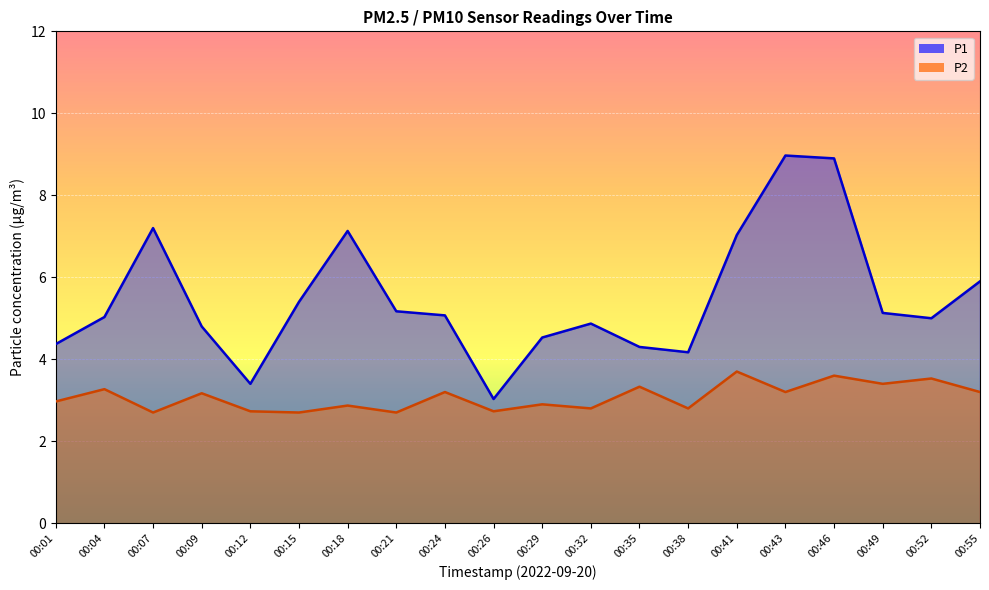

List the labels in order of P2 value, smallest first.

00:07, 00:15, 00:21, 00:12, 00:26, 00:32, 00:38, 00:18, 00:29, 00:01, 00:09, 00:24, 00:43, 00:55, 00:04, 00:35, 00:49, 00:52, 00:46, 00:41